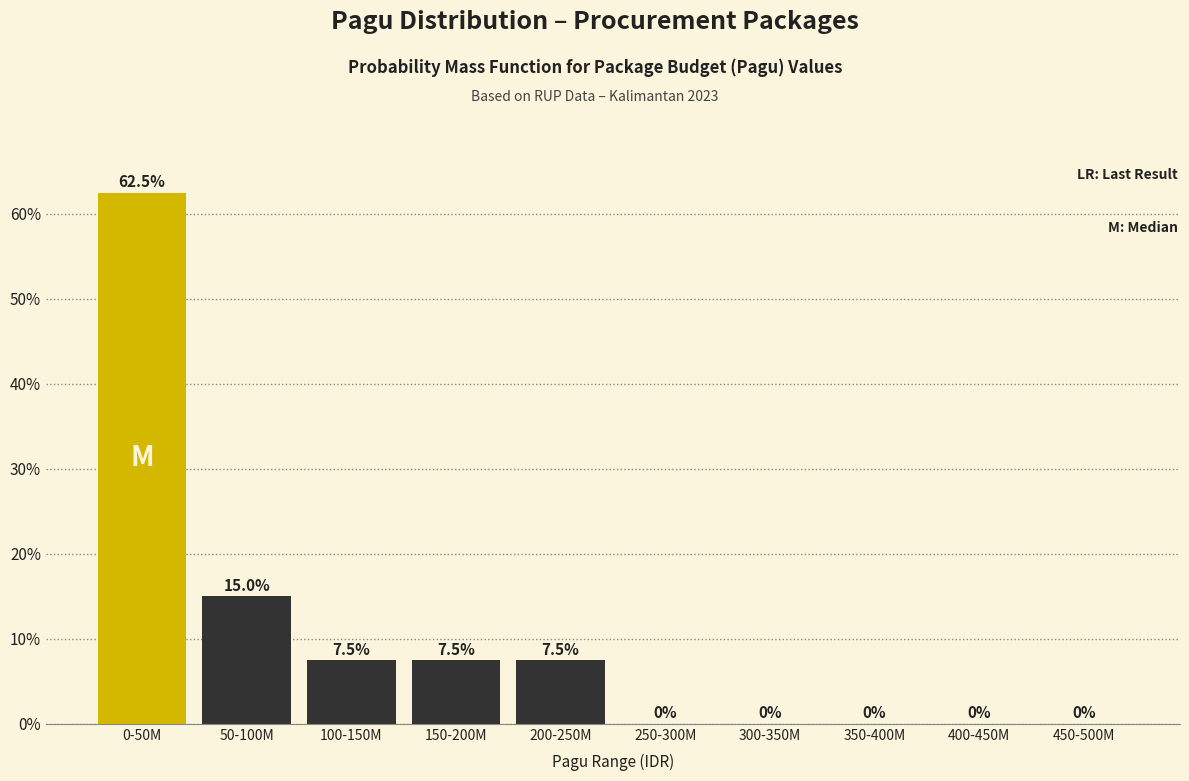

Reading right to left, what are all the values shown in this chart?

450-500M=0.0	400-450M=0.0	350-400M=0.0	300-350M=0.0	250-300M=0.0	200-250M=7.5	150-200M=7.5	100-150M=7.5	50-100M=15.0	0-50M=62.5